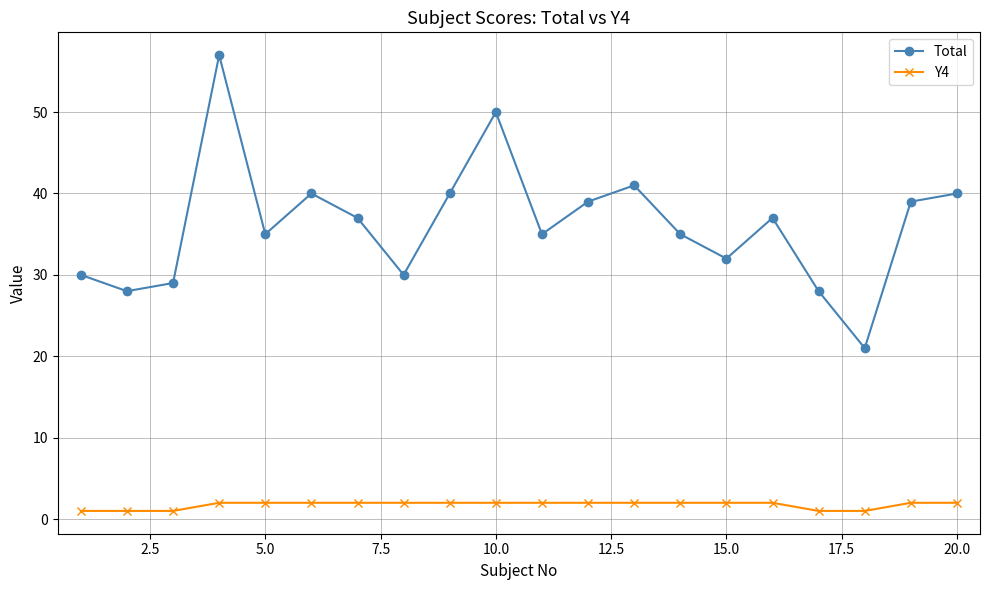

Which series has the widest spread of values?

Total